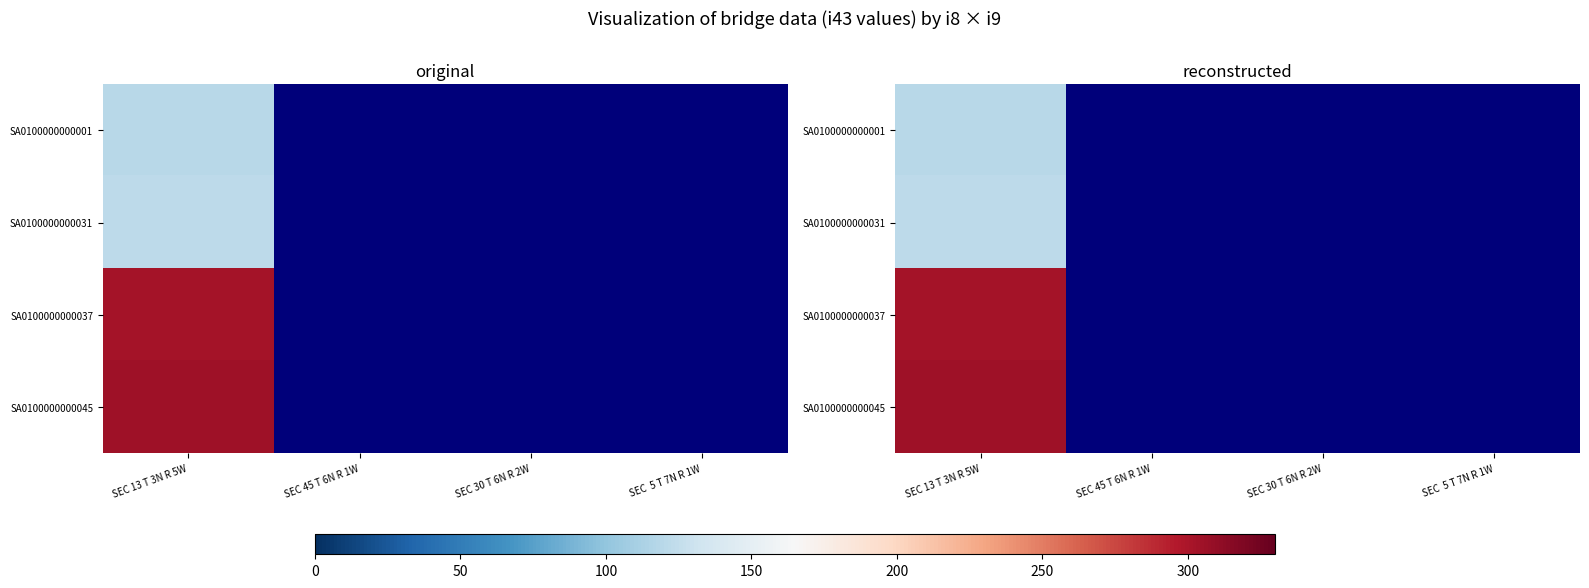

At how many categories does at least one series exceed 134?

1